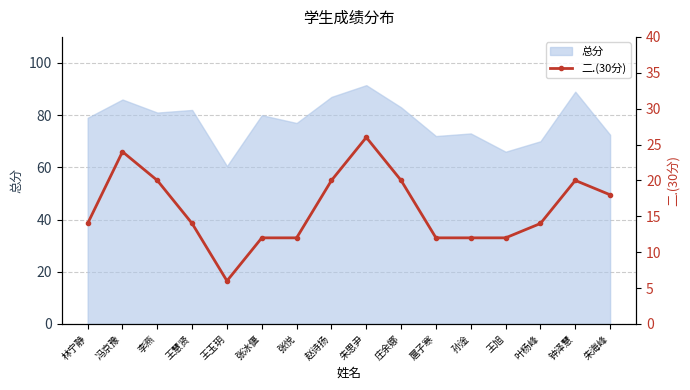

How many lines are shown in the chart?

1